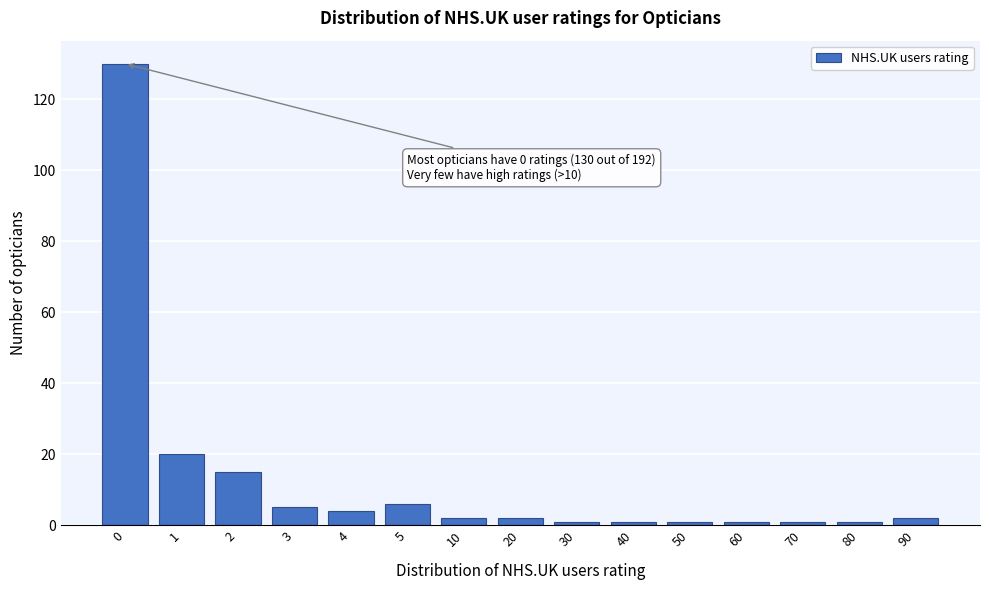

Reading left to right, transcribe all the data shown in this chart.

130	20	15	5	4	6	2	2	1	1	1	1	1	1	2